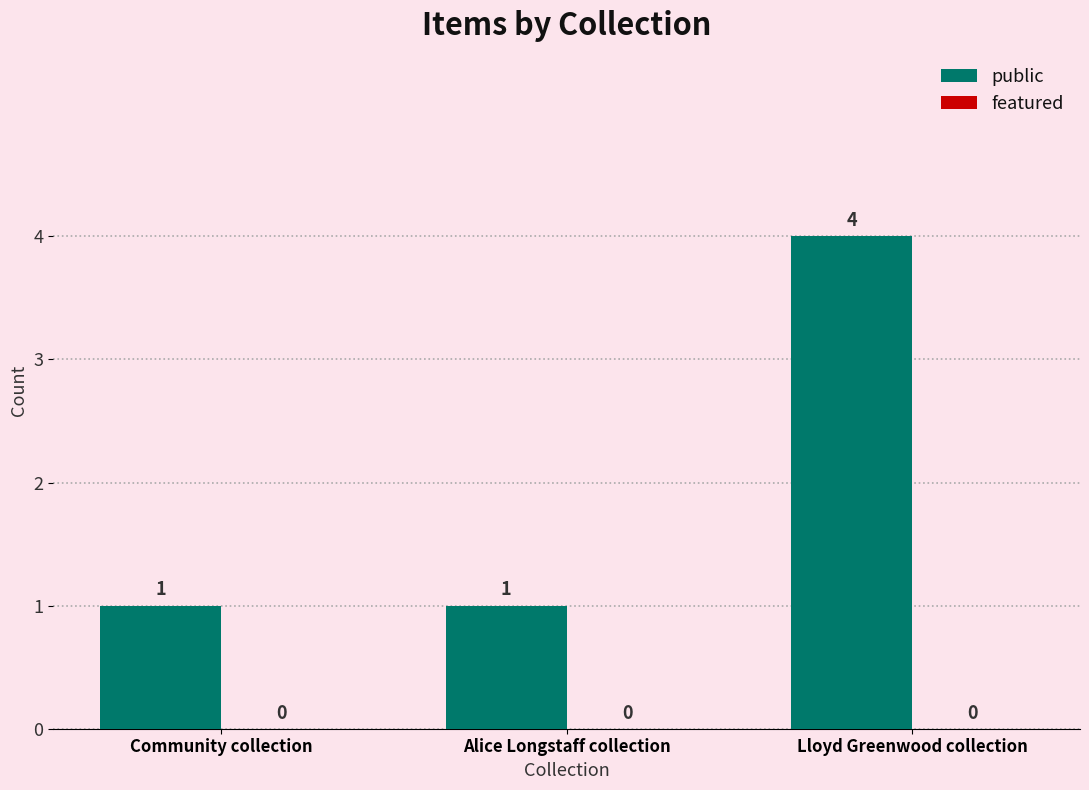

What is the change in value from Alice Longstaff collection to Lloyd Greenwood collection?

+3